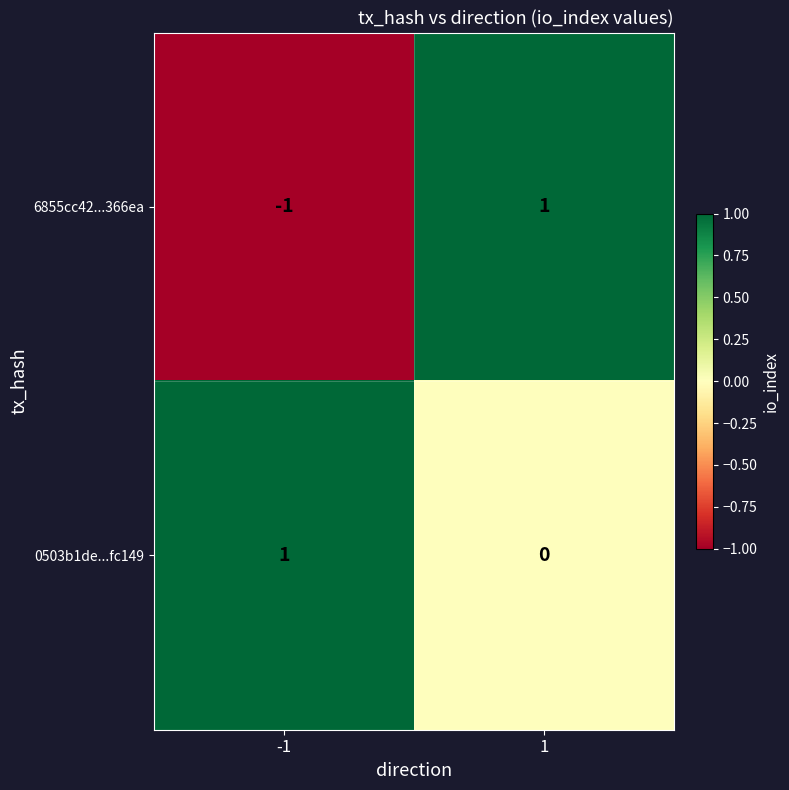

Reading left to right, what are all the values shown in this chart?

6855cc42...366ea: -1=-1	1=1
0503b1de...fc149: -1=1	1=0